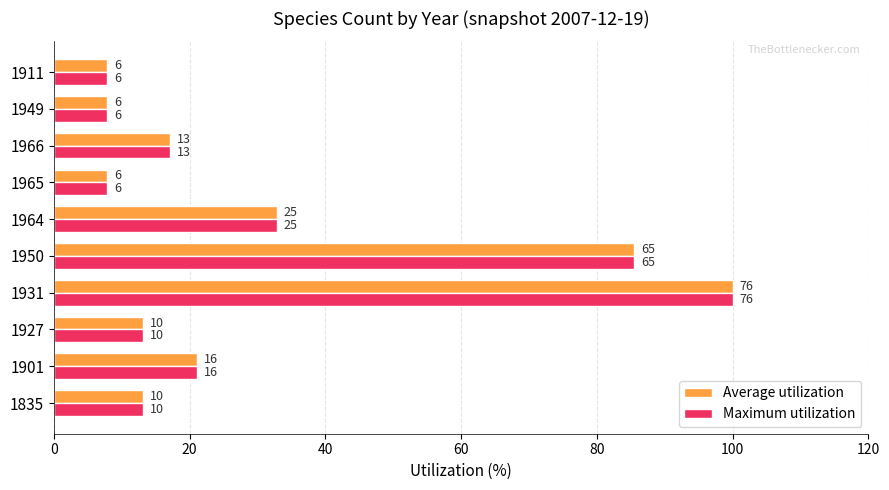

What are all the series names shown in the legend?

Average utilization, Maximum utilization